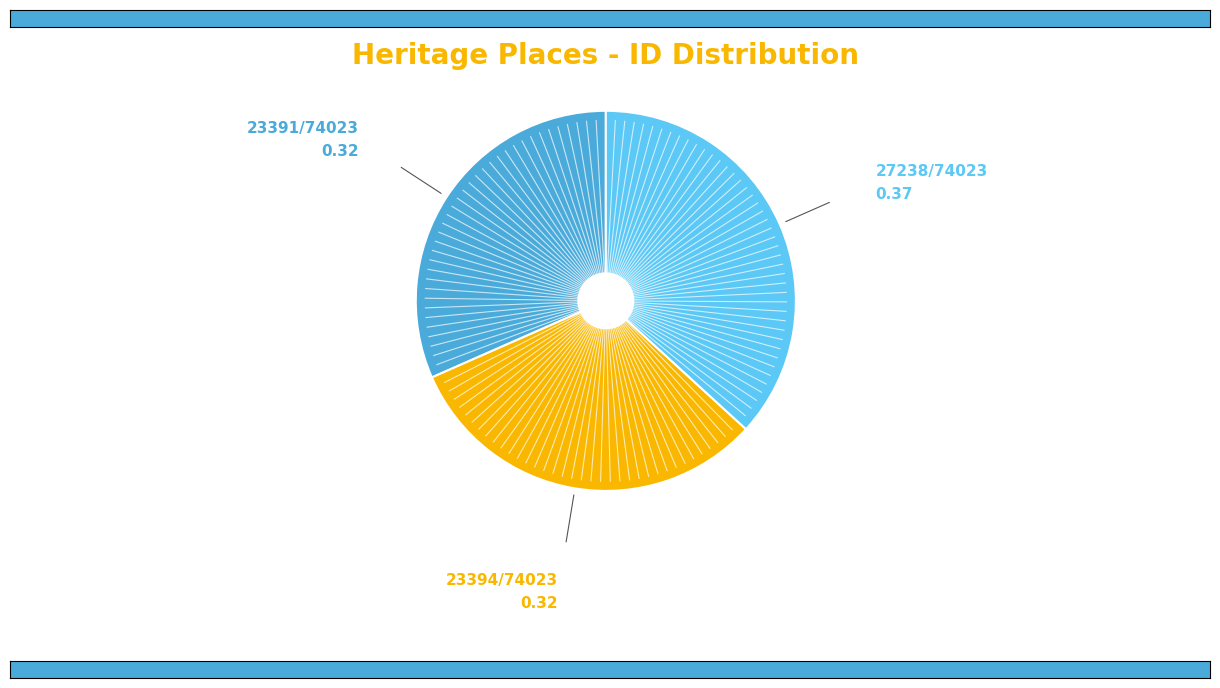

Does any single category account for the majority?

No